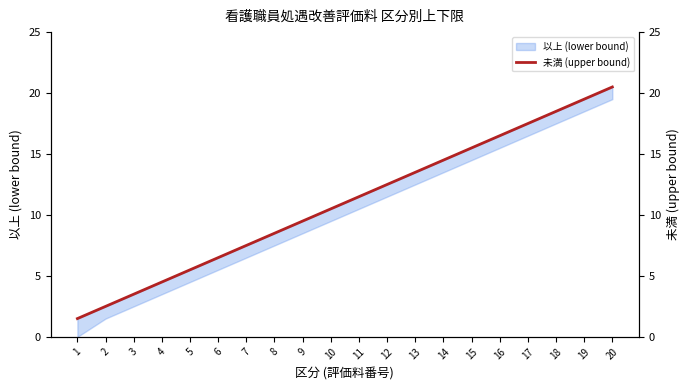

List the labels in order of value, smallest first.

1, 2, 3, 4, 5, 6, 7, 8, 9, 10, 11, 12, 13, 14, 15, 16, 17, 18, 19, 20